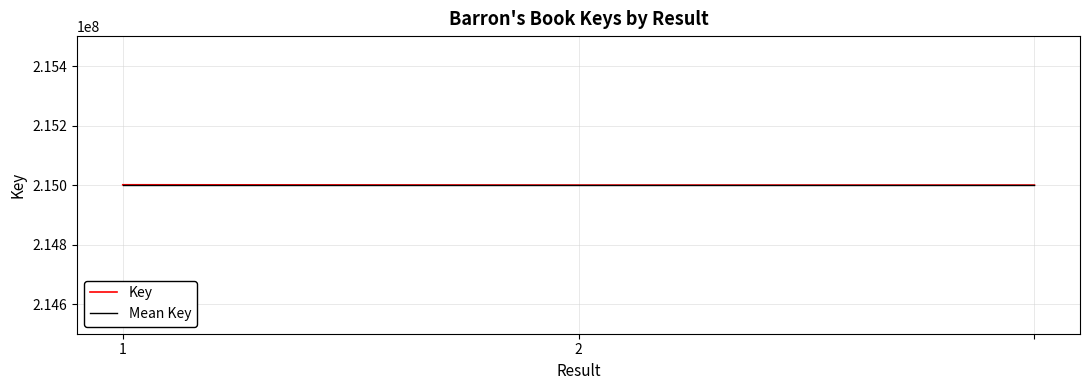

Which series has the widest spread of values?

Key